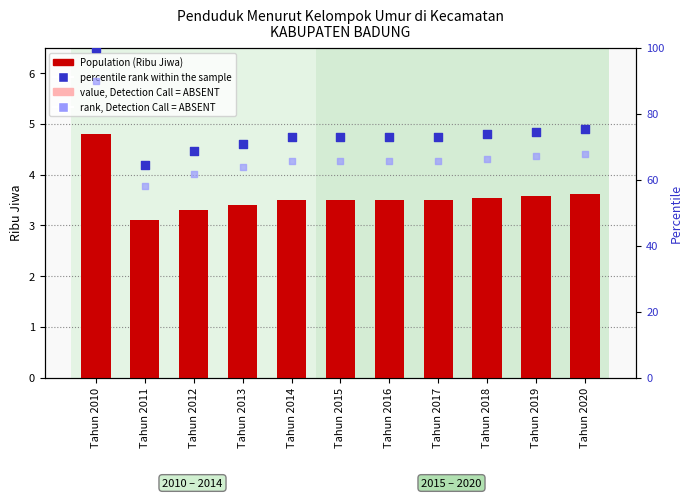

Which series has the largest Y range (max minus min)?

percentile rank within the sample